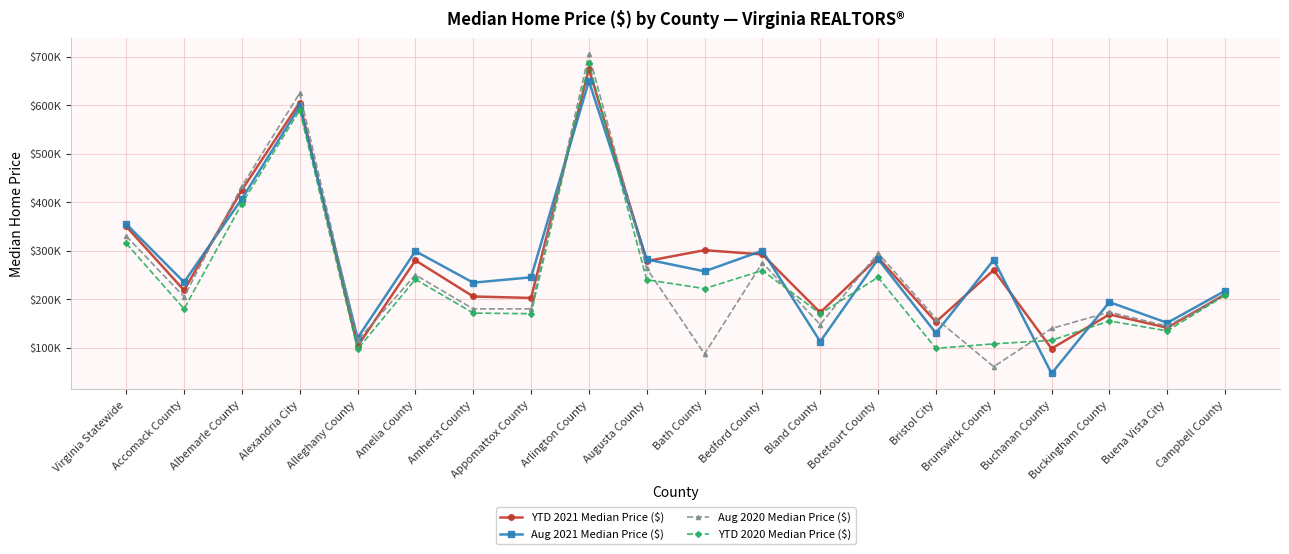

Rank the series at Amelia County from lowest to highest value.

YTD 2020 Median Price ($), Aug 2020 Median Price ($), YTD 2021 Median Price ($), Aug 2021 Median Price ($)